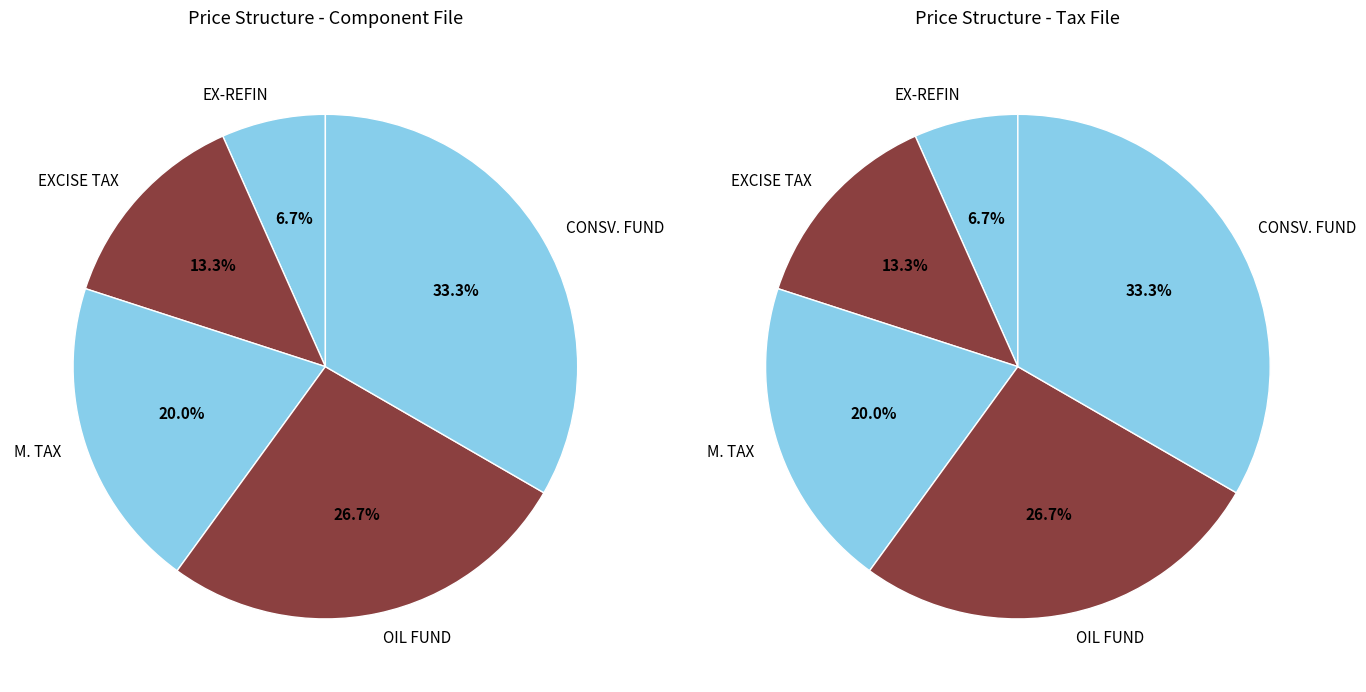

How much of the chart is everything except M. TAX?

80.0%